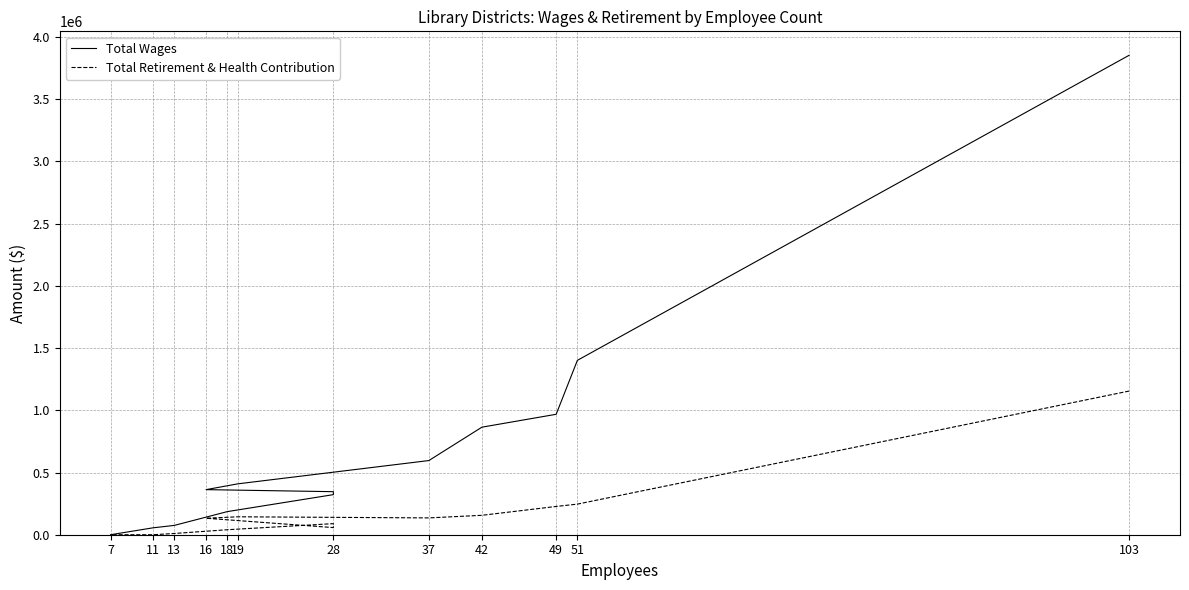

Which series has the largest total across all categories?

Total Wages